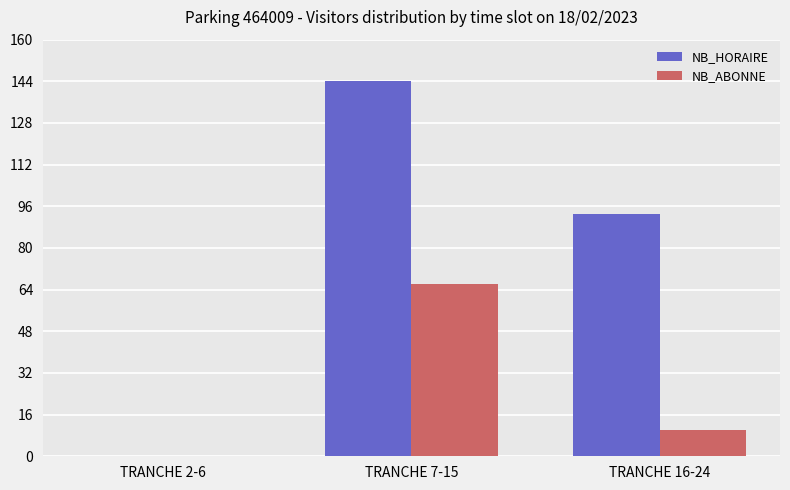

The value of NB_ABONNE at TRANCHE 2-6 is 36. True or false?

False